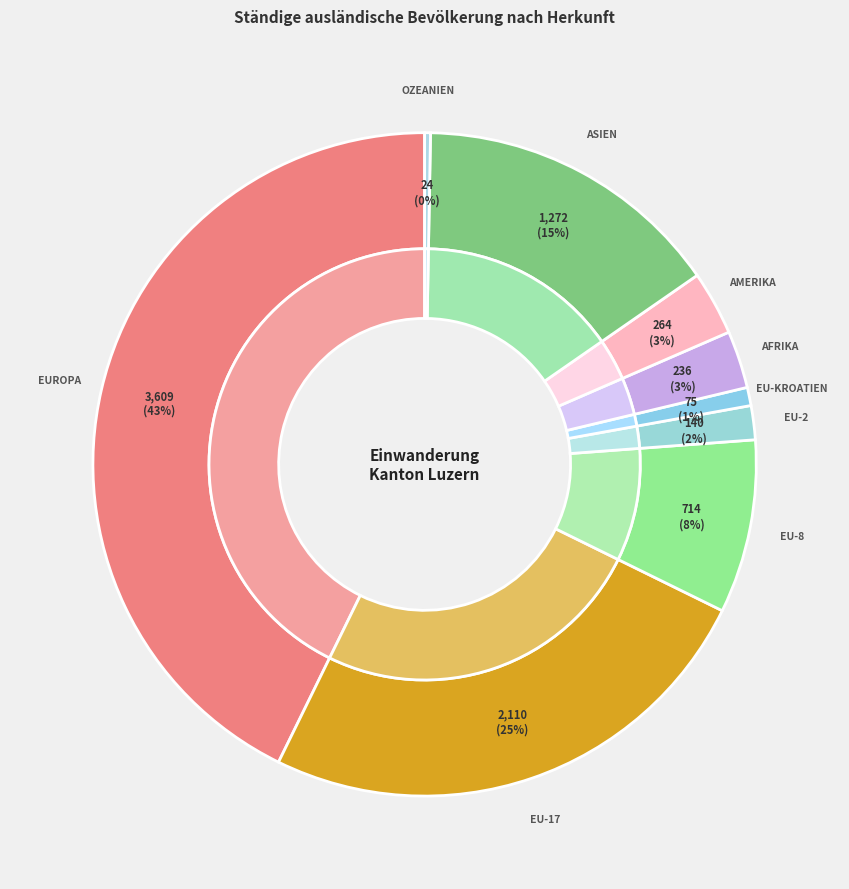

Approximately how many times larger is the value at EU-17 compared to EU-2?

15.1